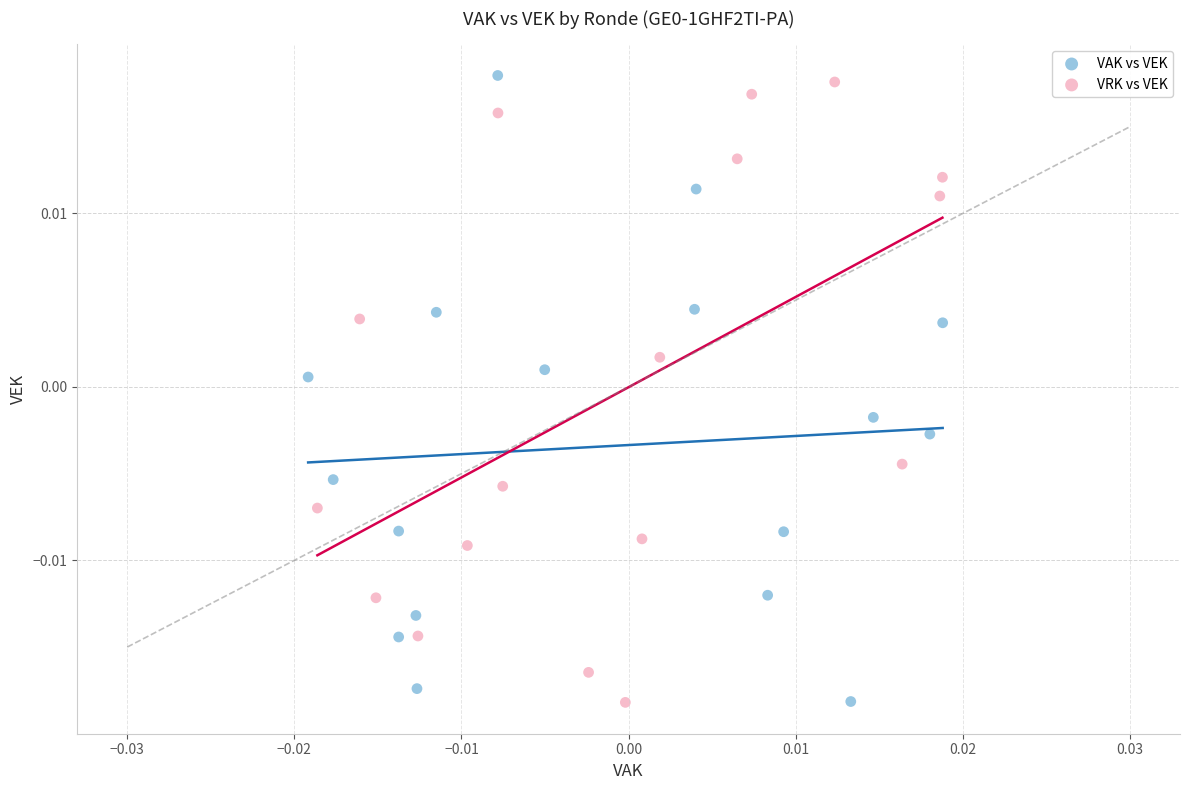

What are all the series names shown in the legend?

VAK vs VEK, VRK vs VEK